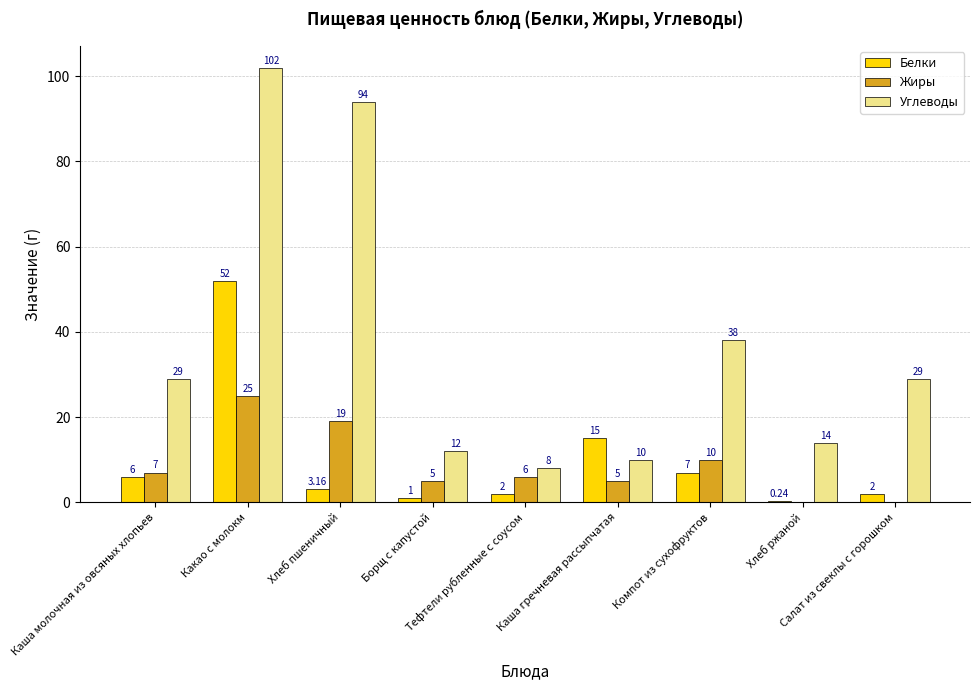

What is the difference between the maximum and minimum values in the Белки series?

51.8